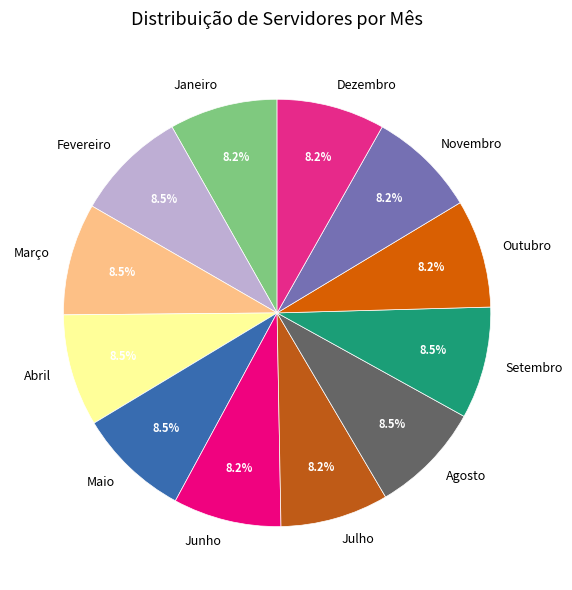

Is there a majority slice in this chart?

No